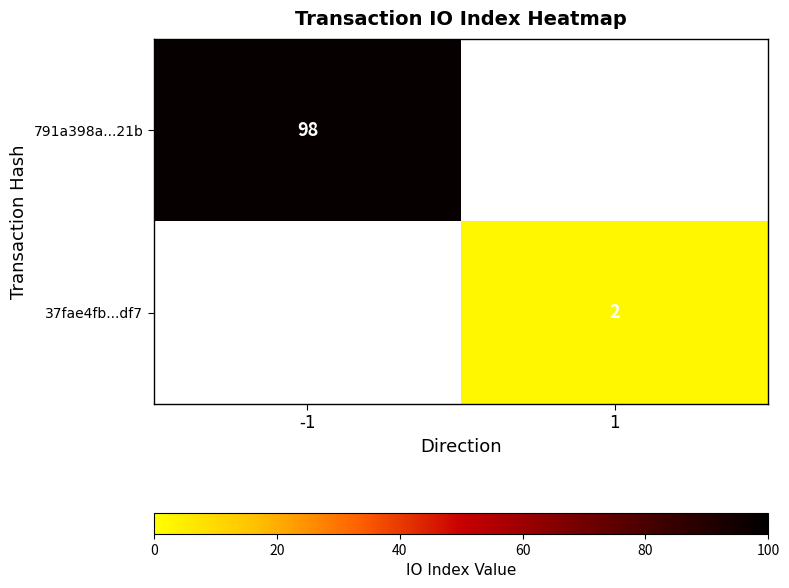

True or false: 37fae4fb...df7 has a value of 2 at 1.

True